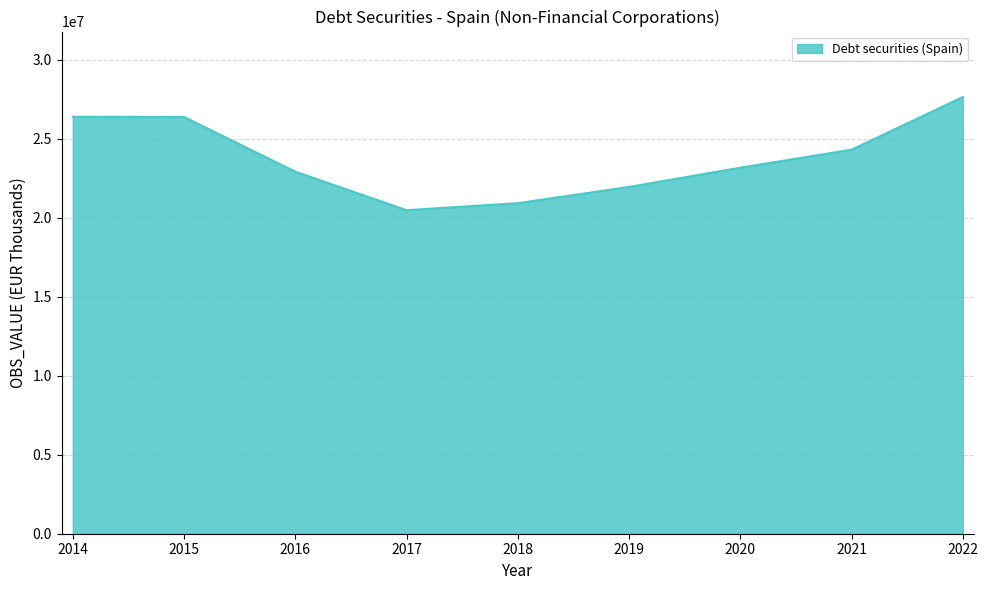

What is the average value?

23801490